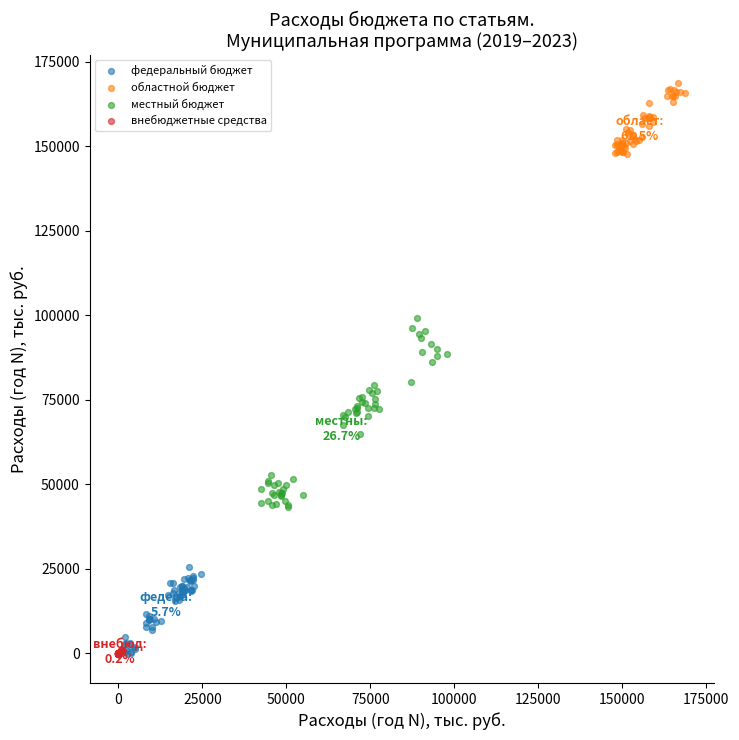

Which series has the widest spread of Y values?

местный бюджет